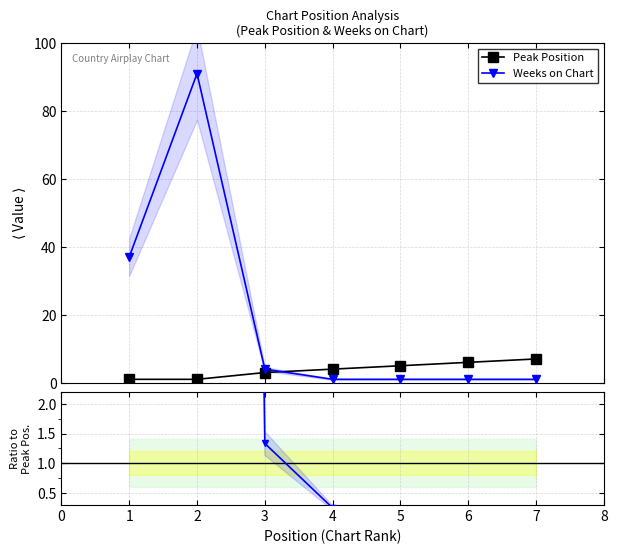

How many intersections are there between Peak Position and Weeks on Chart?

1